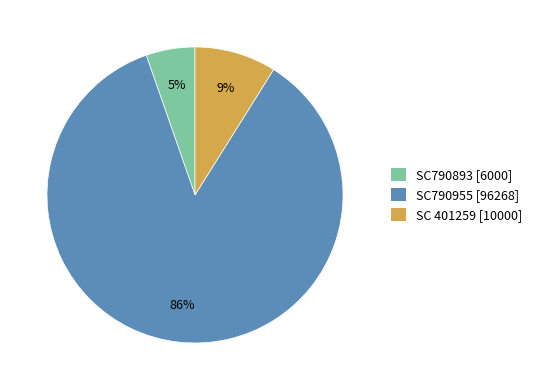

Count the number of slices in the pie.

3